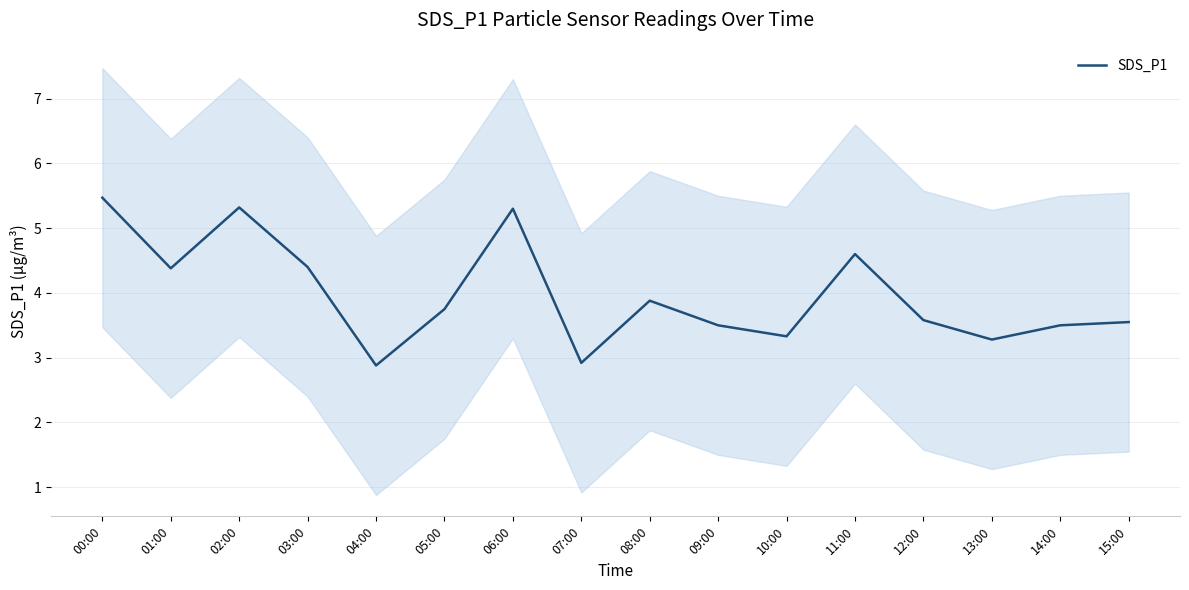

Rank the categories by value from highest to lowest.

00:00, 02:00, 06:00, 11:00, 03:00, 01:00, 08:00, 05:00, 12:00, 15:00, 09:00, 14:00, 10:00, 13:00, 07:00, 04:00